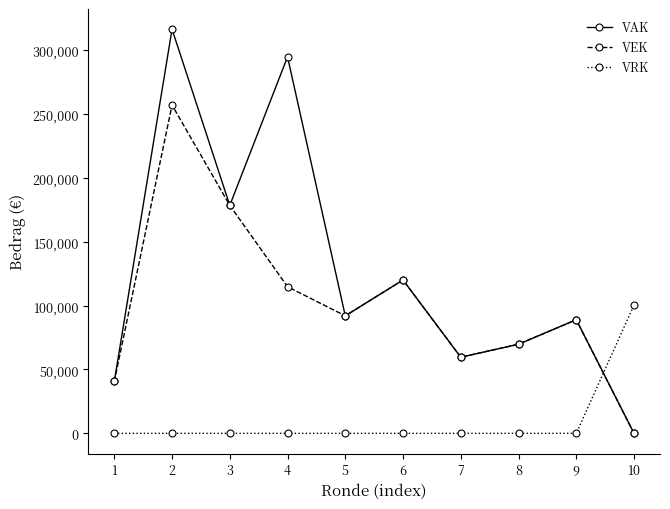

Is the value of VEK at 3 greater than the value of VRK at 8?

Yes